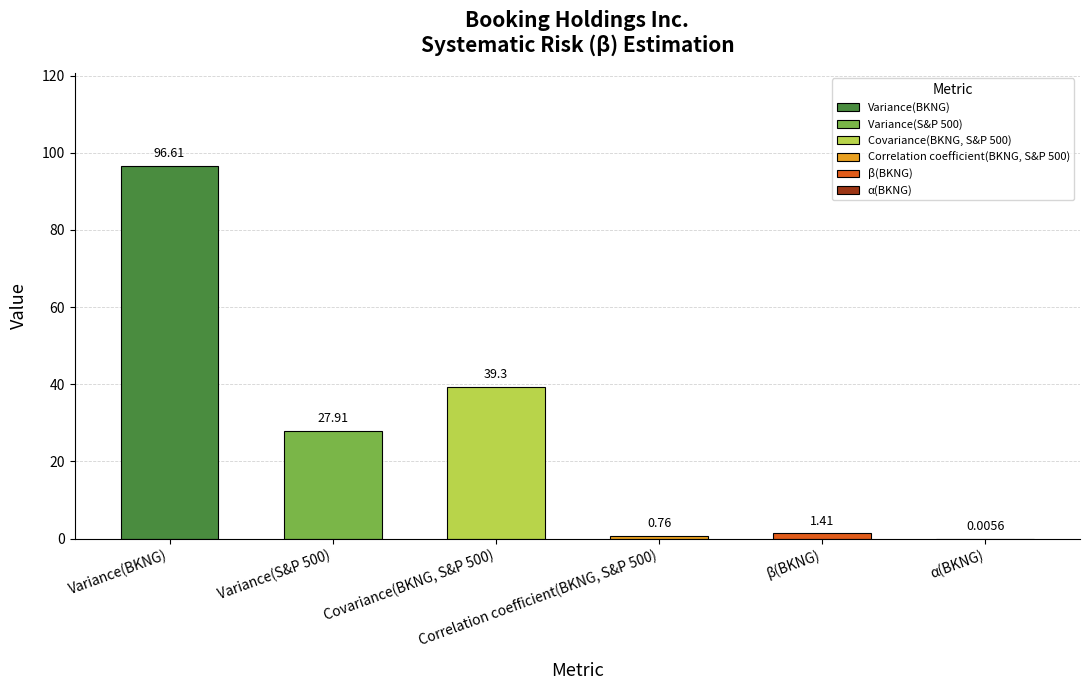

What is the difference between the maximum and minimum values?

96.6